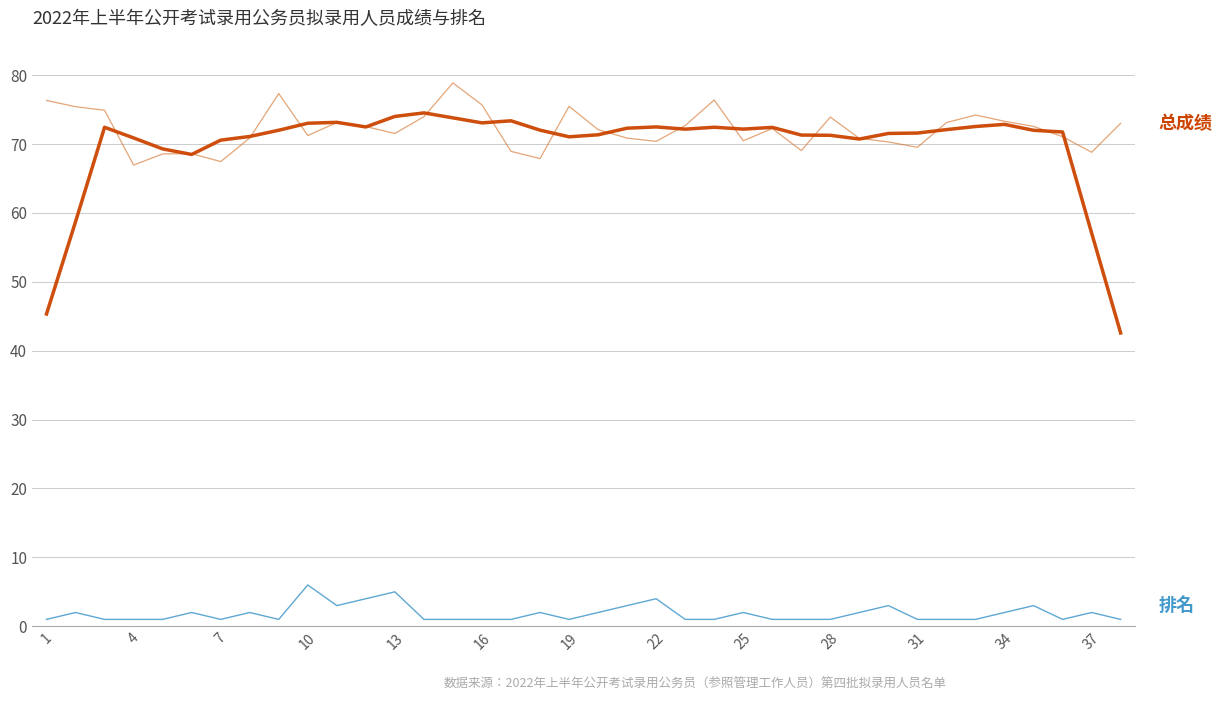

What is the maximum value shown in the chart?

78.9